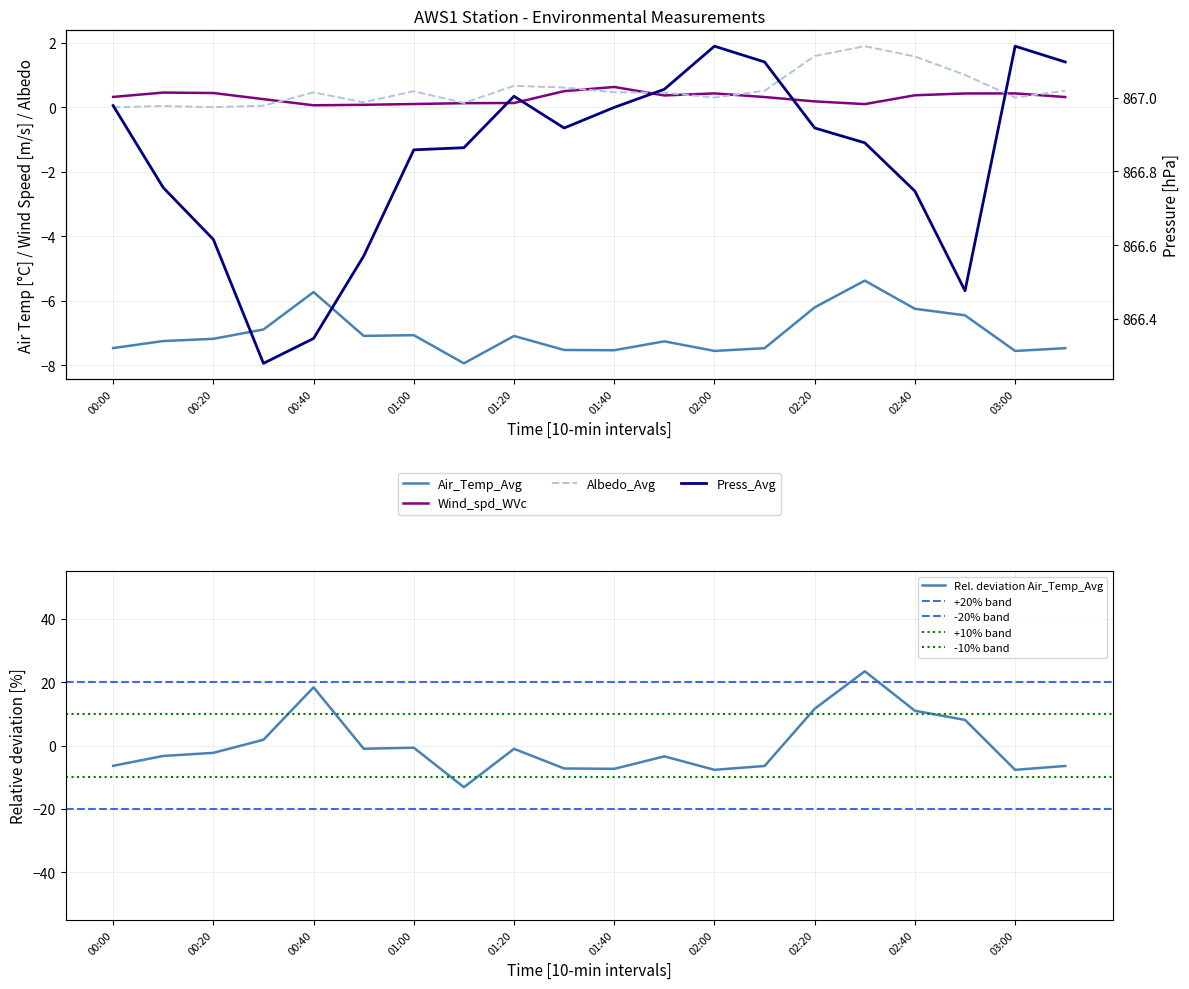

True or false: Air_Temp_Avg and Albedo_Avg cross at least once.

False